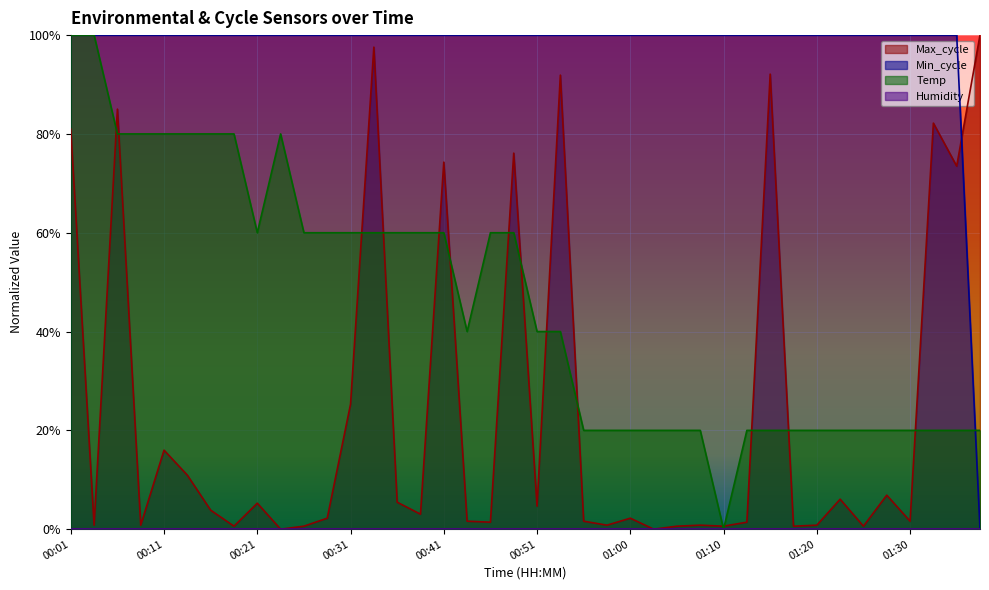

What is the label of the 18th point from the right?

00:55